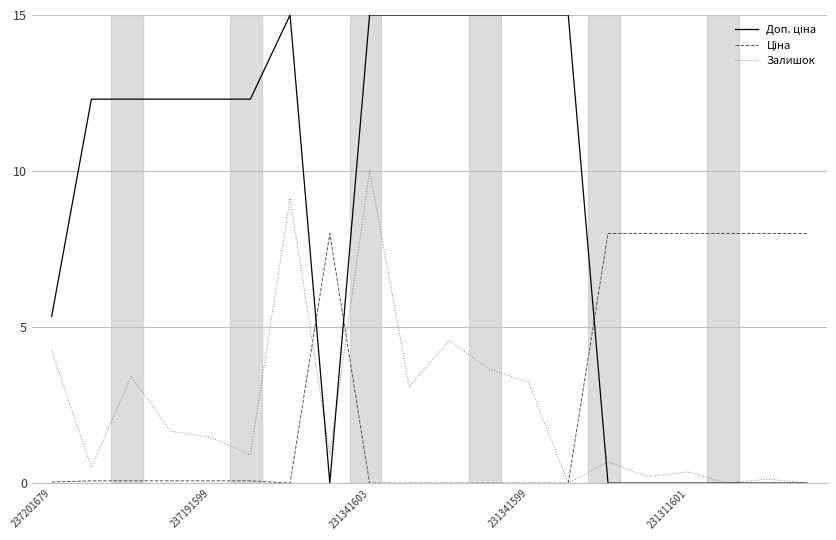

What is the greatest value displayed?

15.0